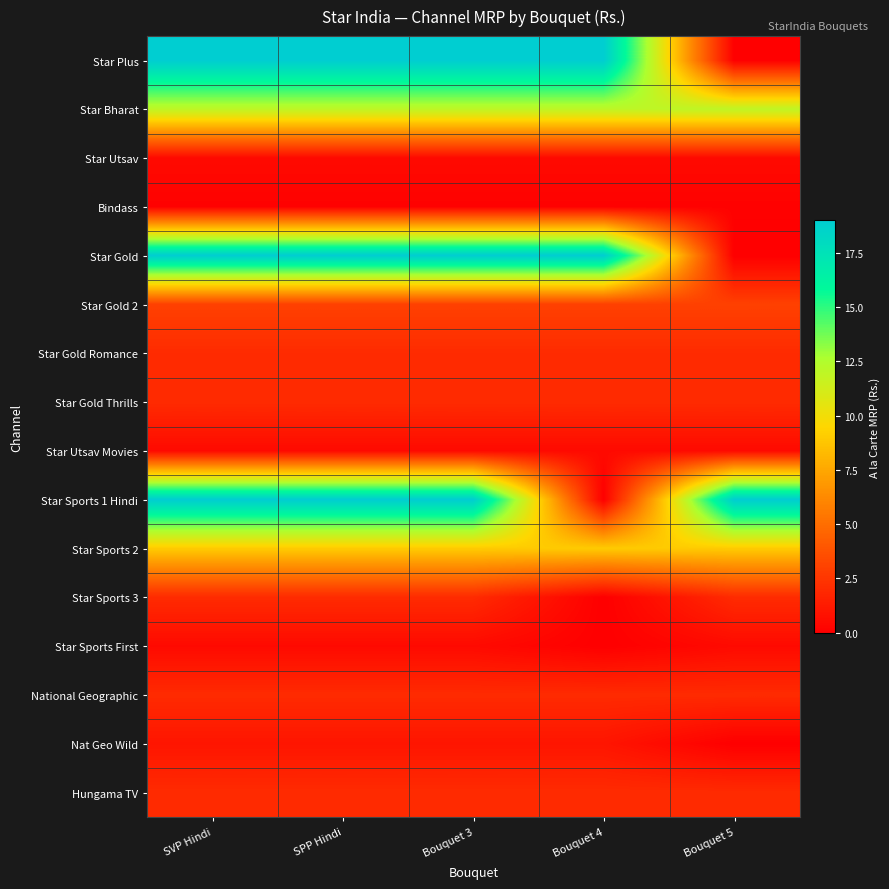

Rank the series at Bouquet 4 from lowest to highest value.

Star Sports 1 Hindi, Star Sports 3, Star Sports First, Bindass, Star Utsav, Star Utsav Movies, Nat Geo Wild, Star Gold Romance, Star Gold Thrills, National Geographic, Hungama TV, Star Gold 2, Star Sports 2, Star Bharat, Star Plus, Star Gold